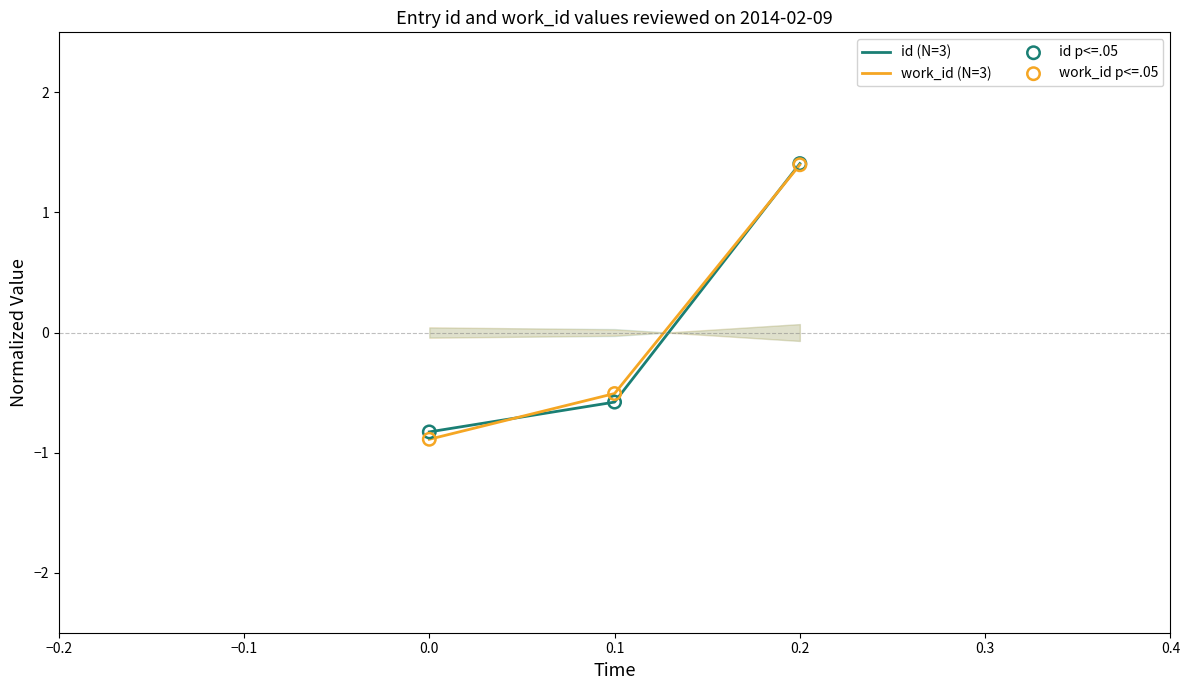

What are all the series names shown in the legend?

id (N=3), work_id (N=3), id p<=.05, work_id p<=.05